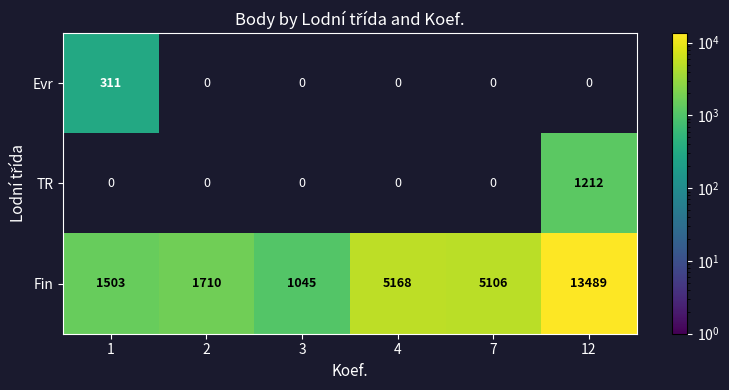

What is the difference between the Fin values at 2 and 12?

11779